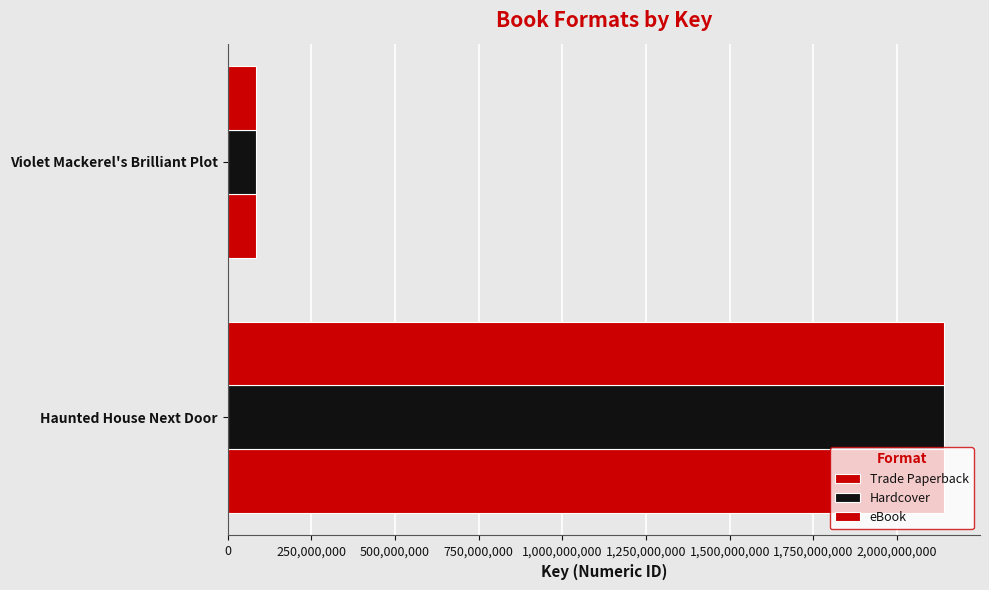

How many values in the eBook series are below 2140792341?

1